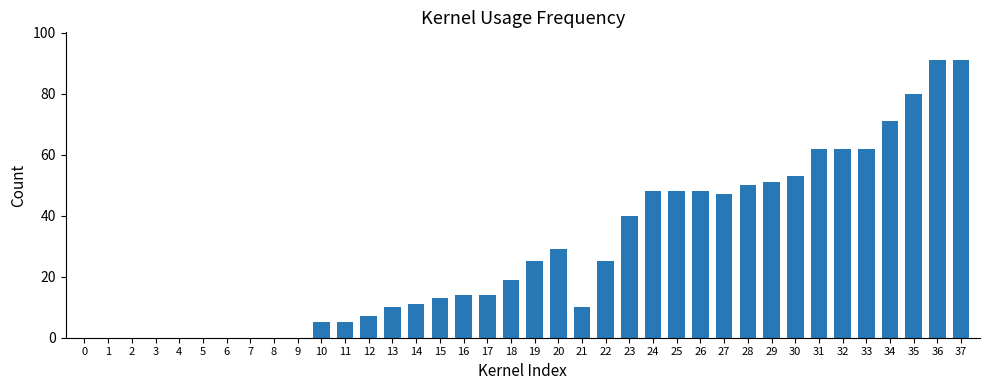

What is the greatest value displayed?

91